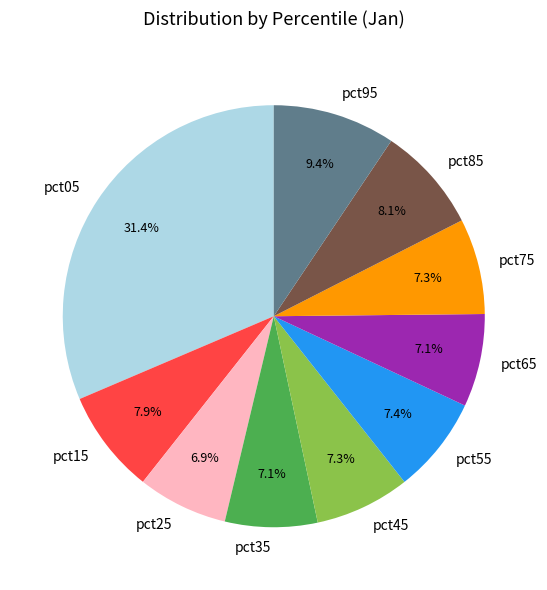

How many segments does this pie chart have?

10